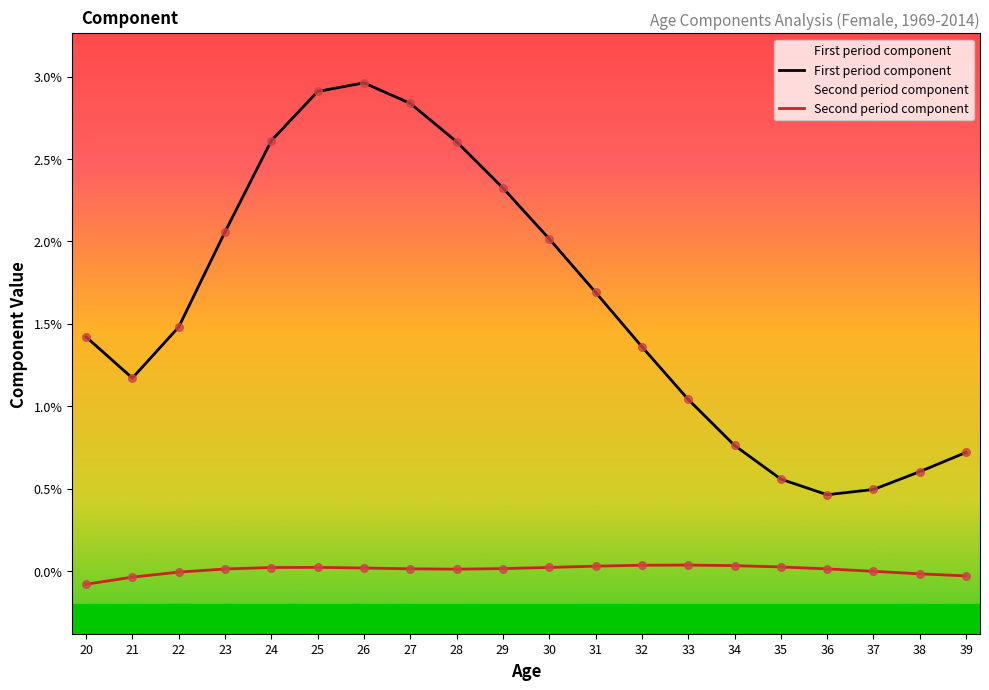

At how many categories does at least one series exceed 0?

20